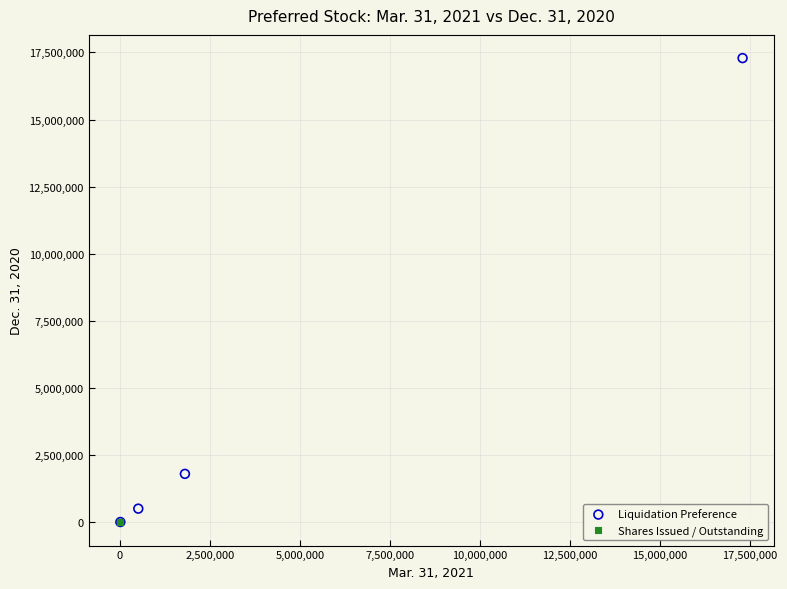

Which series has the widest spread of Y values?

Liquidation Preference